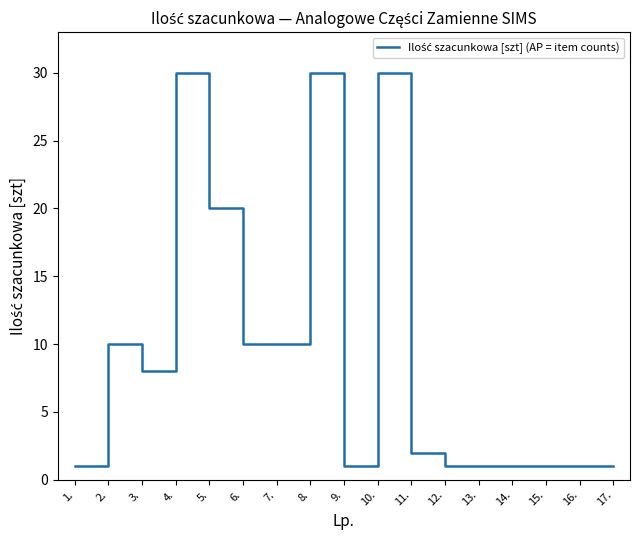

Is this an area chart (filled region under the line)?

No